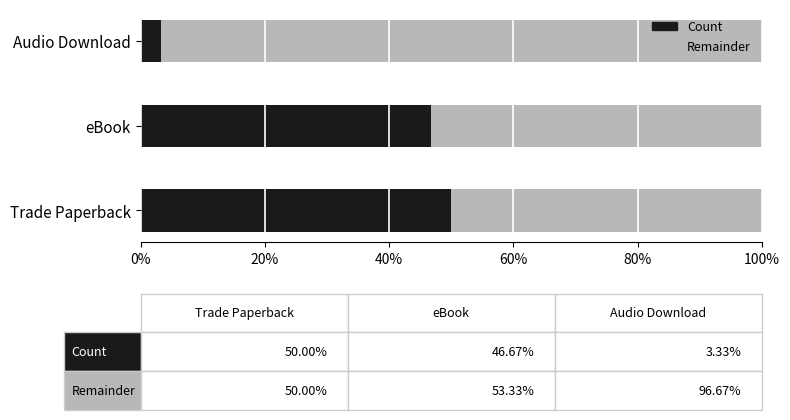

What is the minimum value for Count?

3.3